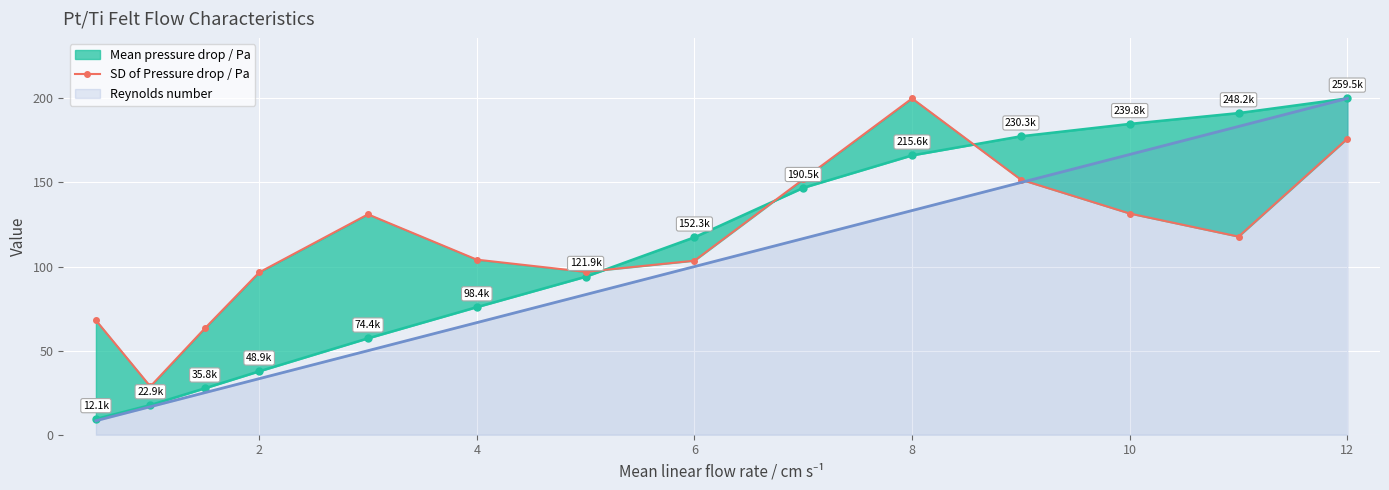

What is the maximum value for Reynolds number?

200.0